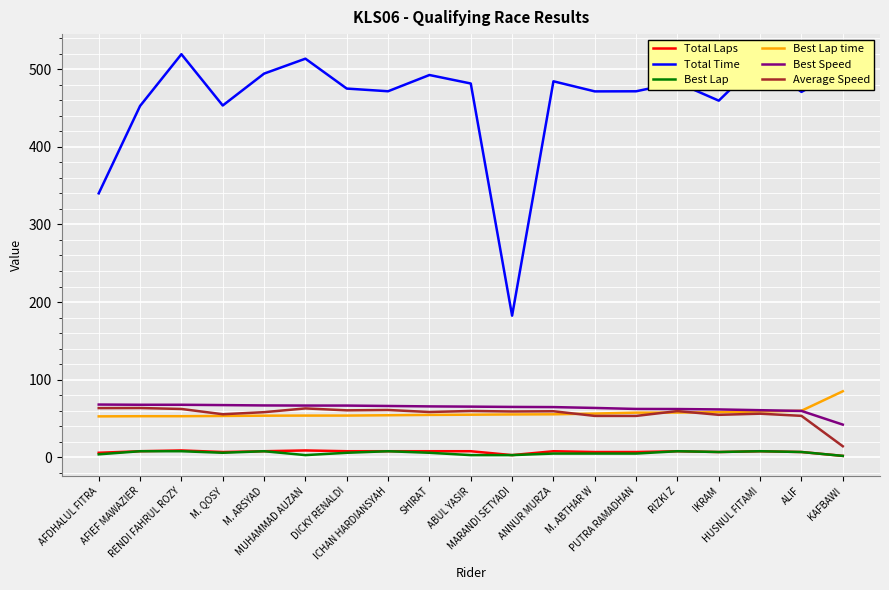

Is it true that Total Time equals 474.9 at DICKY RENALDI?

True